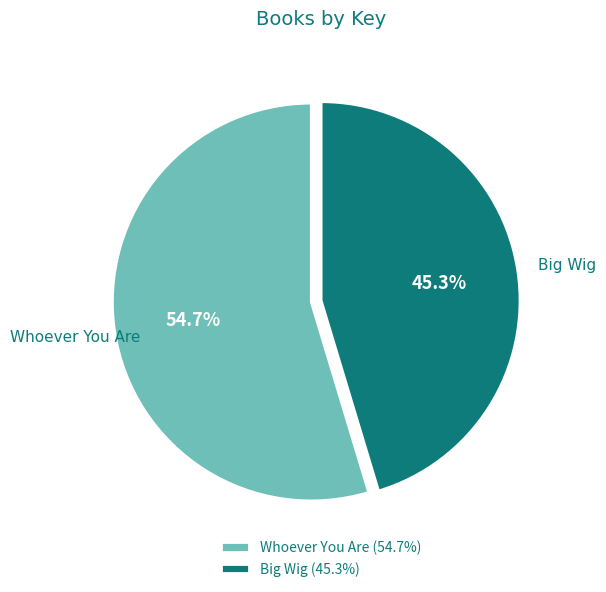

Does Big Wig account for over 50% of the chart?

No